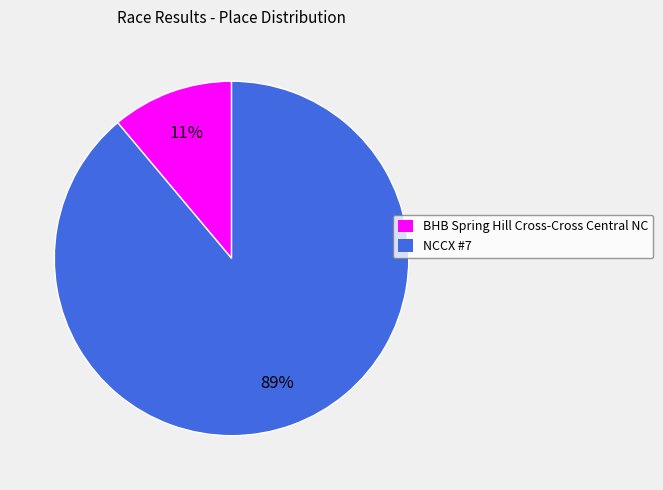

Which has a higher value, BHB Spring Hill Cross-Cross Central NC or NCCX #7?

NCCX #7